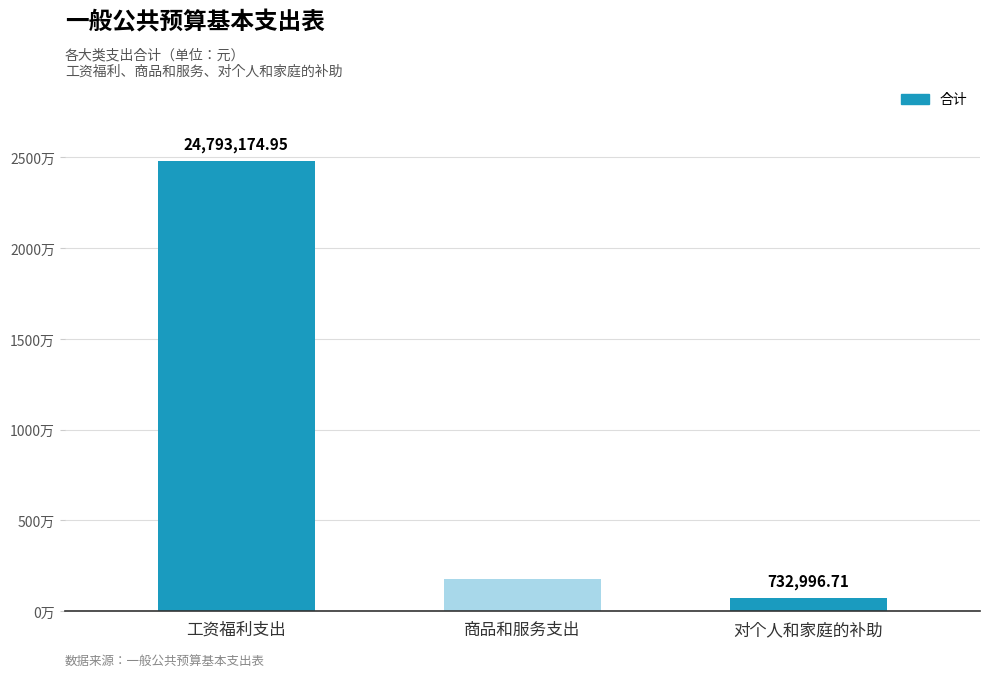

Does the chart contain any negative values?

No